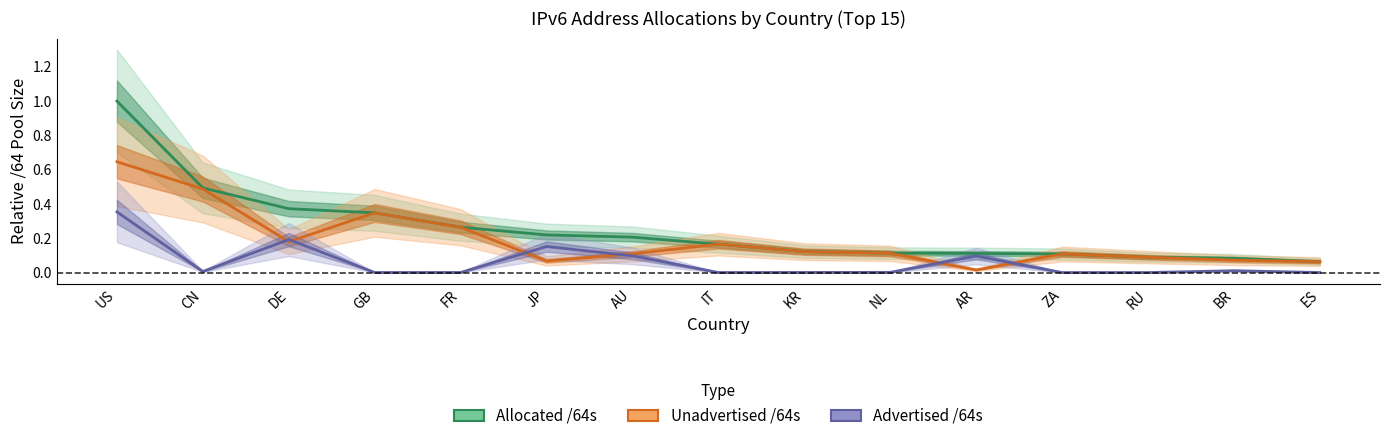

Reading right to left, extract all data points from this chart.

Advertised /64s: ES=0.0	BR=0.0	RU=0.0	ZA=0.0	AR=0.1	NL=0.0	KR=0.0	IT=0.0	AU=0.1	JP=0.2	FR=0.0	GB=0.0	DE=0.2	CN=0.0	US=0.4
Unadvertised /64s: ES=0.1	BR=0.1	RU=0.1	ZA=0.1	AR=0.0	NL=0.1	KR=0.1	IT=0.2	AU=0.1	JP=0.1	FR=0.3	GB=0.3	DE=0.2	CN=0.5	US=0.6
Allocated /64s: ES=0.1	BR=0.1	RU=0.1	ZA=0.1	AR=0.1	NL=0.1	KR=0.1	IT=0.2	AU=0.2	JP=0.2	FR=0.3	GB=0.3	DE=0.4	CN=0.5	US=1.0